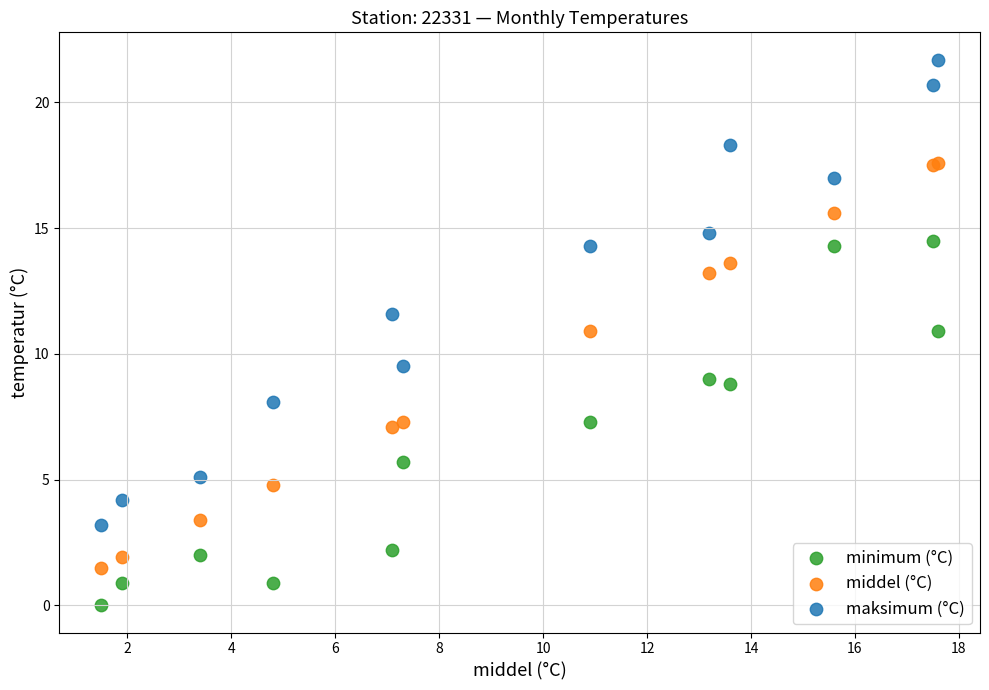

What are all the series names shown in the legend?

minimum (°C), middel (°C), maksimum (°C)